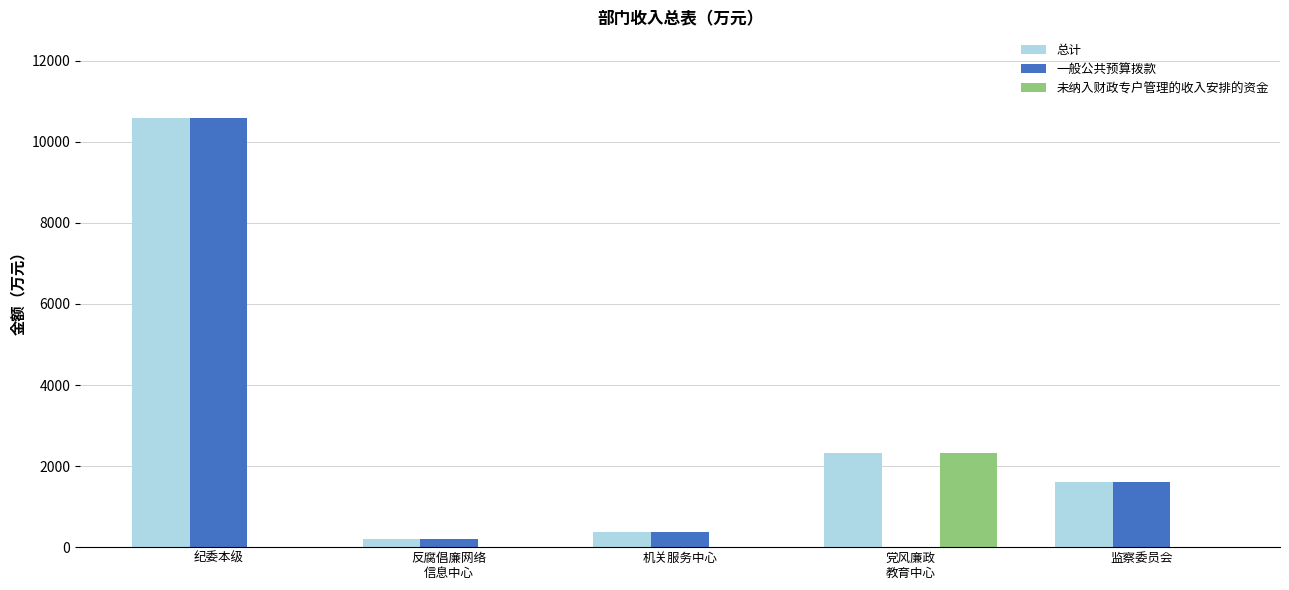

Does the chart contain stacked bars?

No